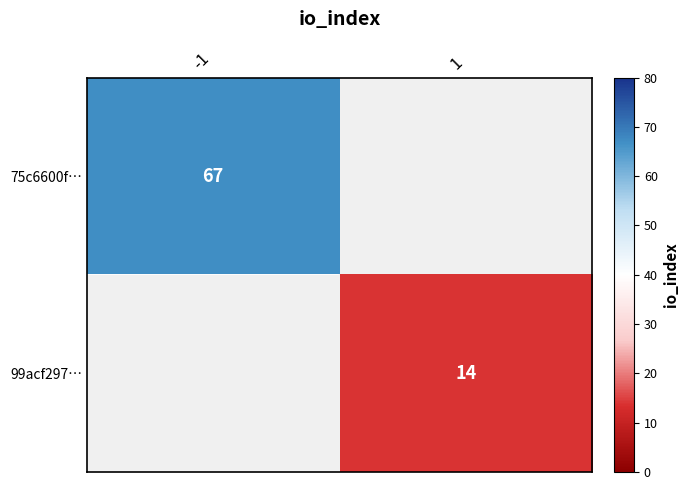

The 75c6600f… series shows 89 at -1. True or false?

False